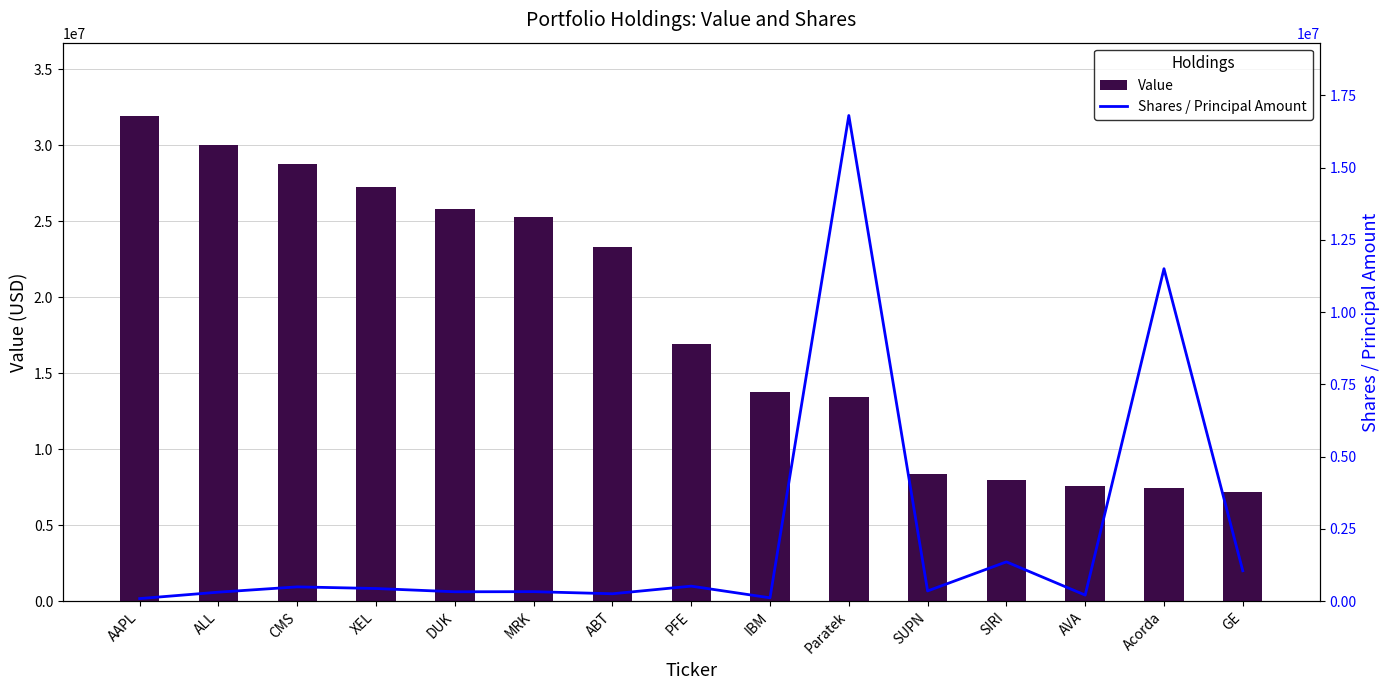

How many values in the Shares / Principal Amount series exceed 352105?

7